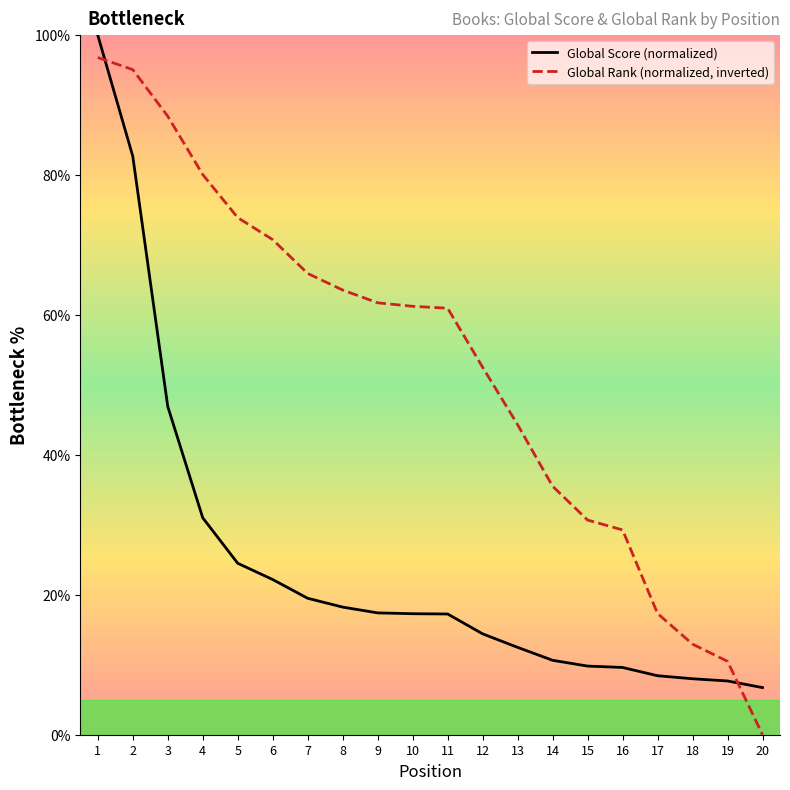

How many data points in Global Rank (normalized, inverted) are above 61?

10